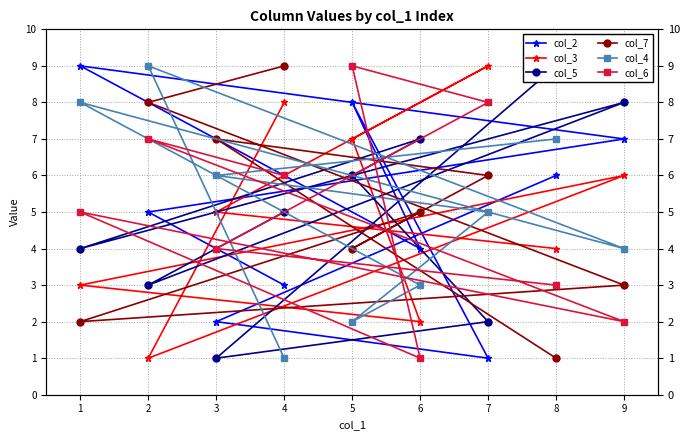

What is the difference between the highest and lowest values at 1?

7